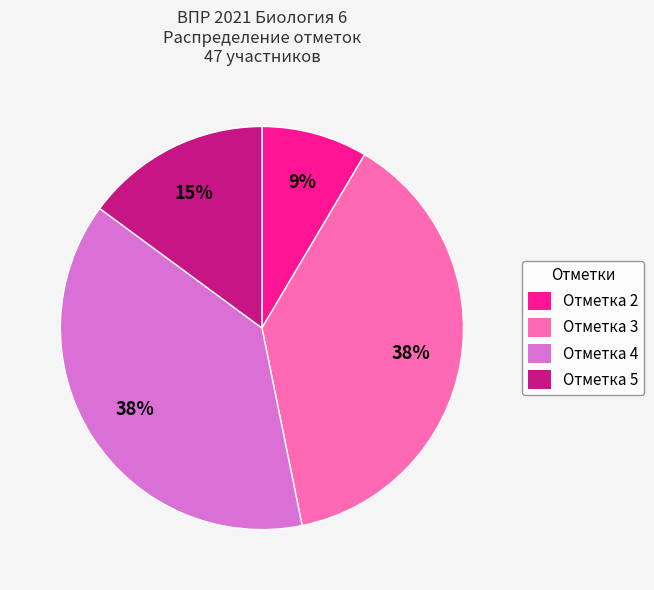

To the nearest percent, what percentage of the pie is Отметка 2?

9%